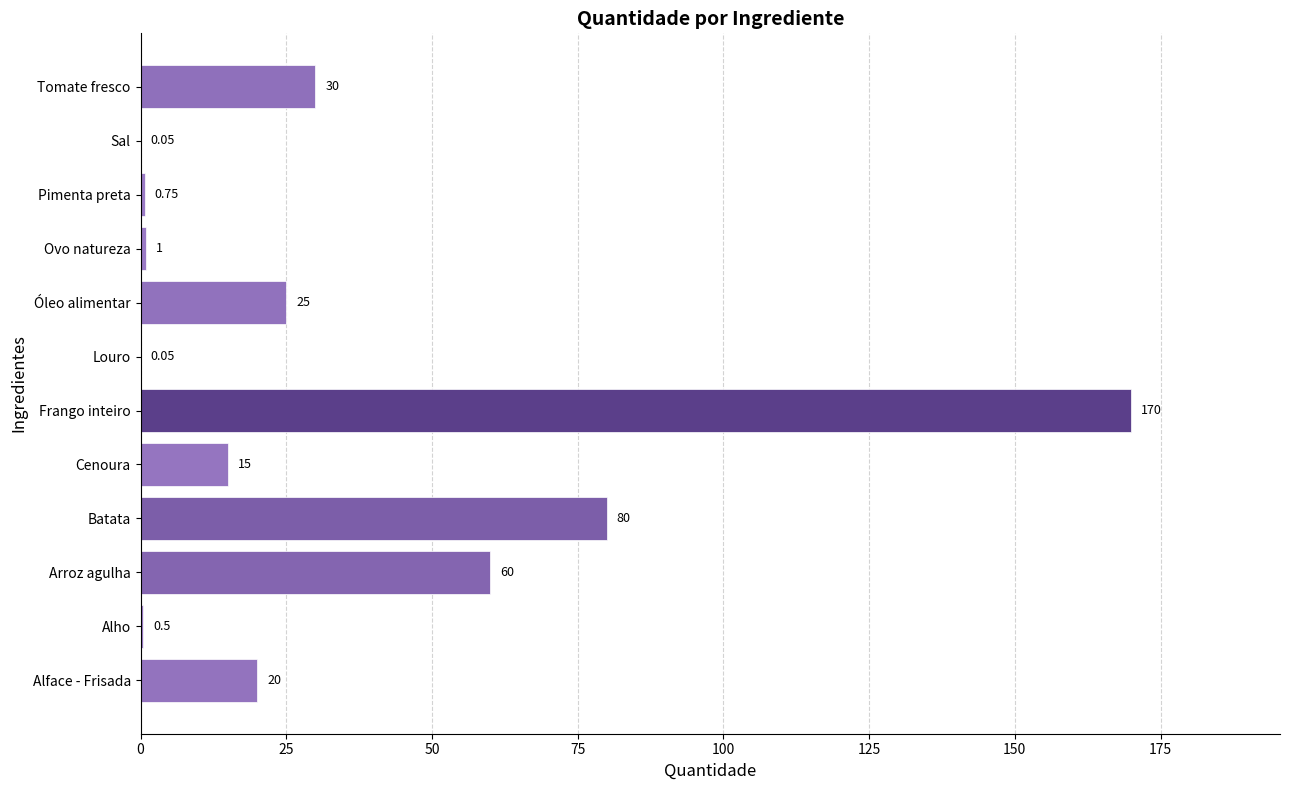

Which category has the highest value across all series?

Frango inteiro